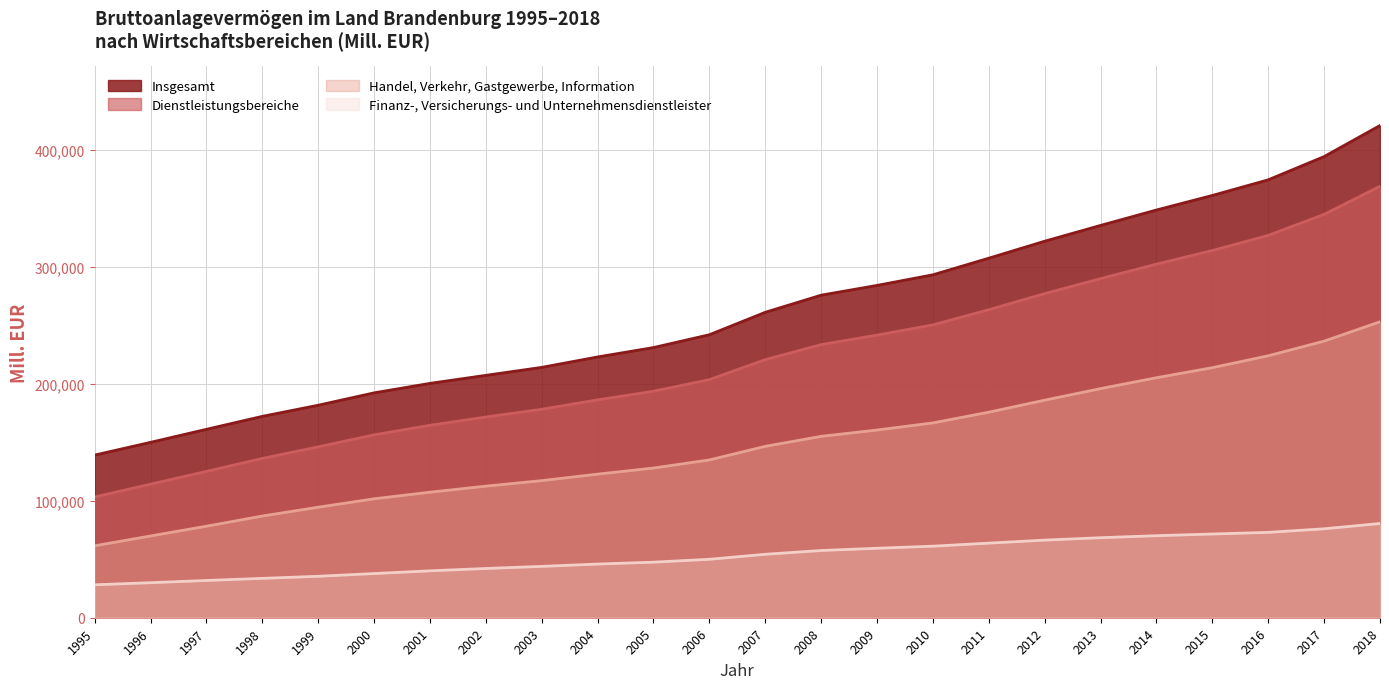

Is it true that Insgesamt equals 63217.5 at 2009?

False